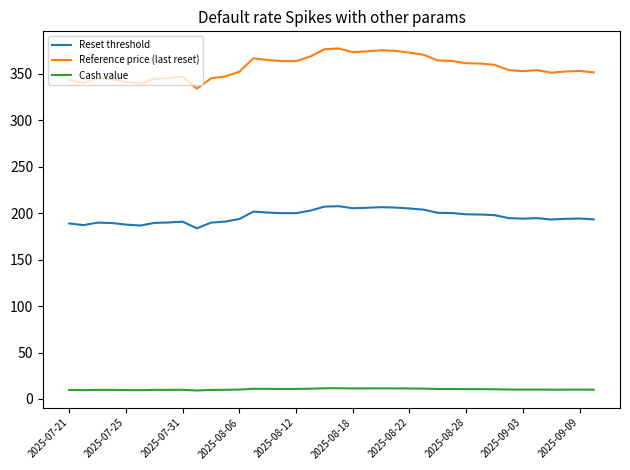

List the series in order of their peak value, highest first.

Reference price (last reset), Reset threshold, Cash value